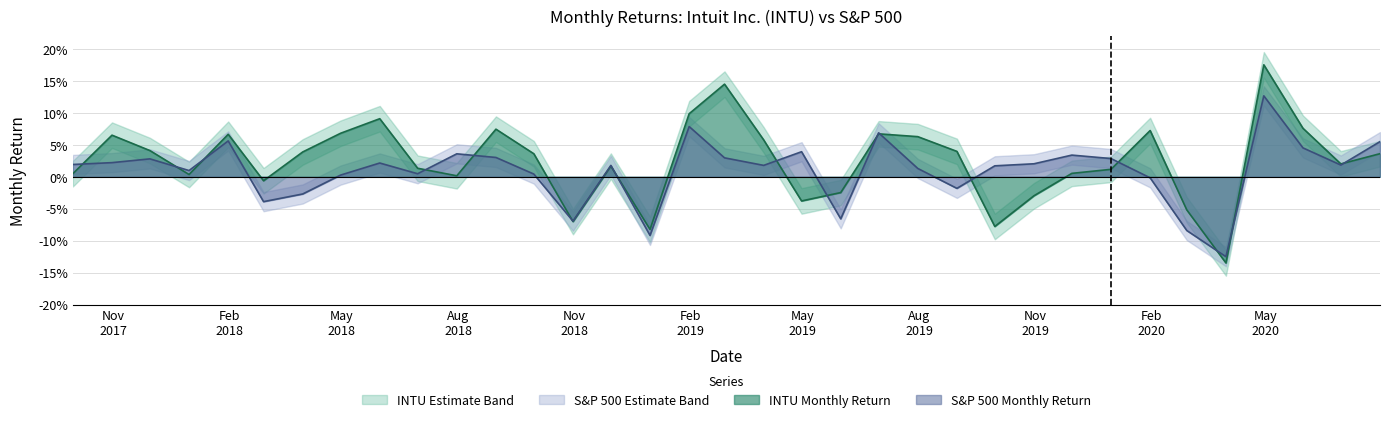

What is the sum of all INTU Monthly Return values?

0.9